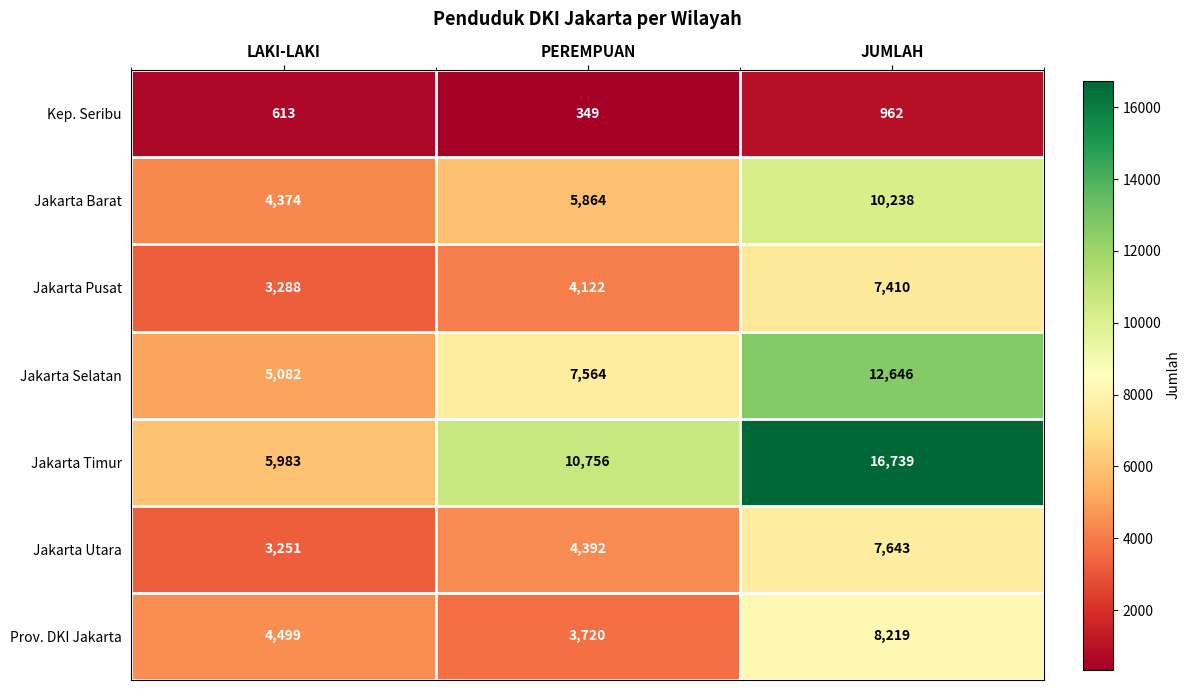

Which series has the largest range (max minus min)?

Jakarta Timur